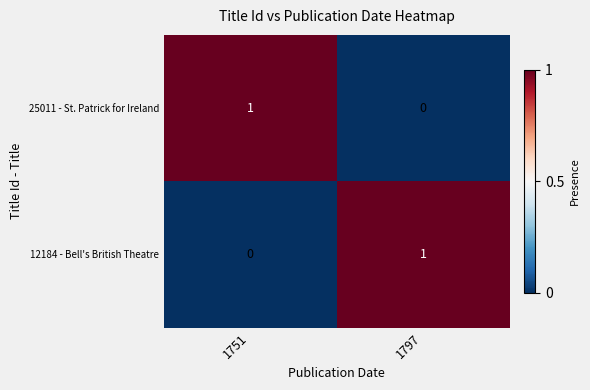

Rank the categories by 25011 - St. Patrick for Ireland value from highest to lowest.

1751, 1797